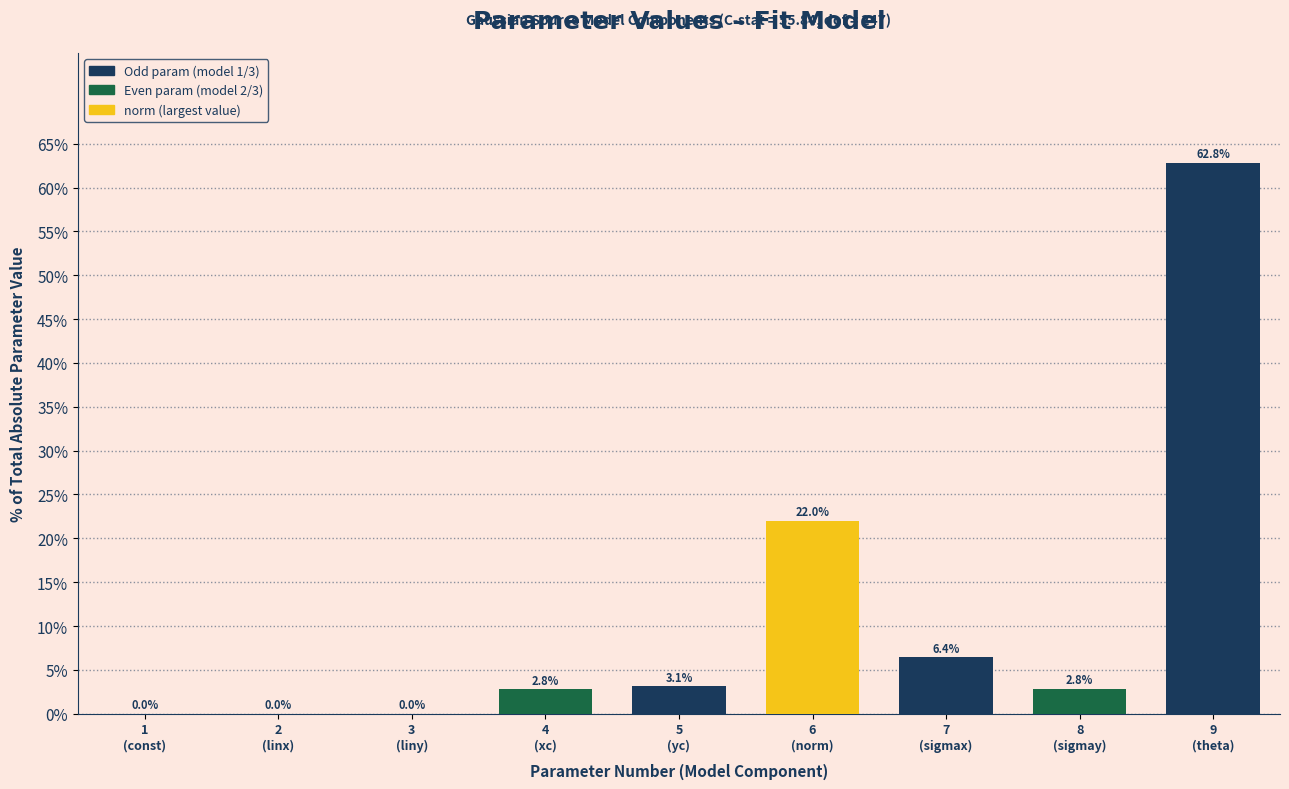

What is the maximum value shown in the chart?

62.8